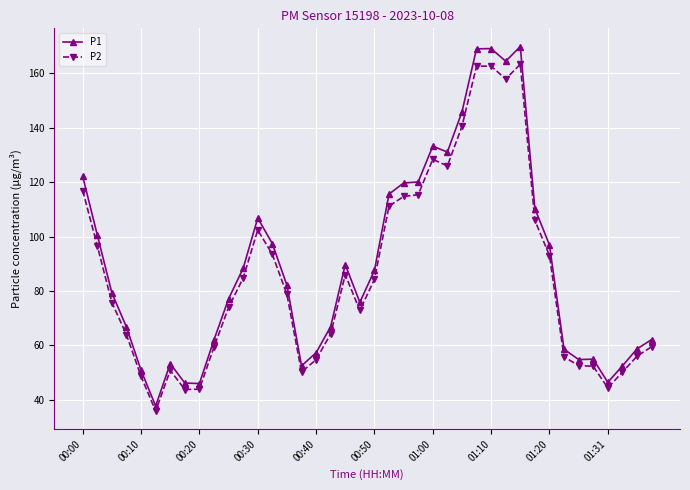

What is the difference between the maximum and minimum values in the P1 series?

132.2